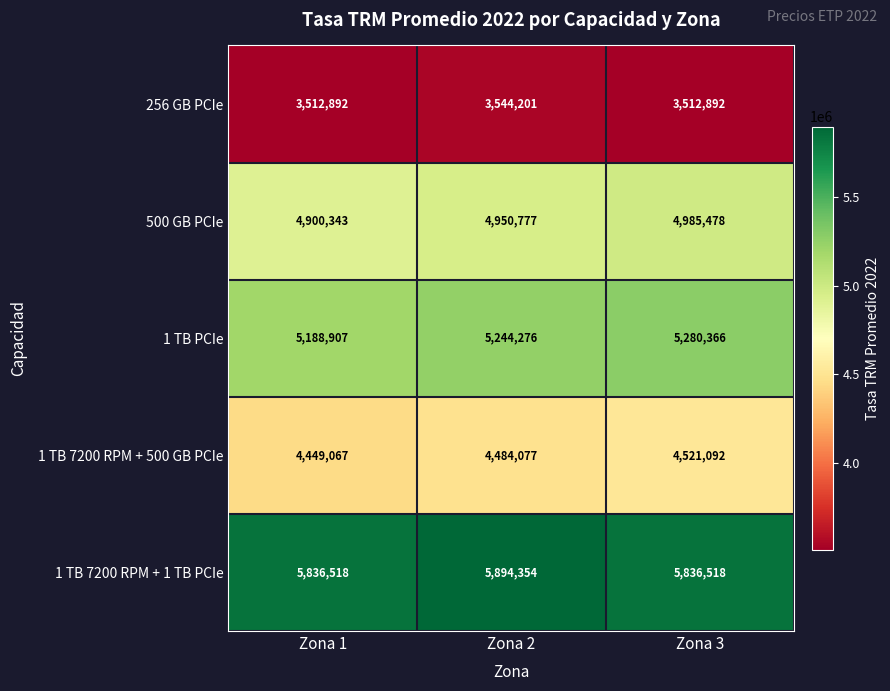

What is the maximum value shown in the chart?

5894354